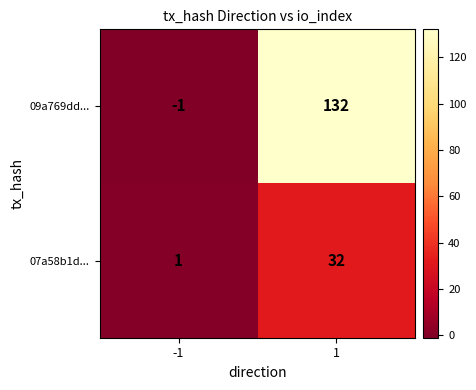

What is the difference between the maximum and minimum values in the 09a769dd... series?

133